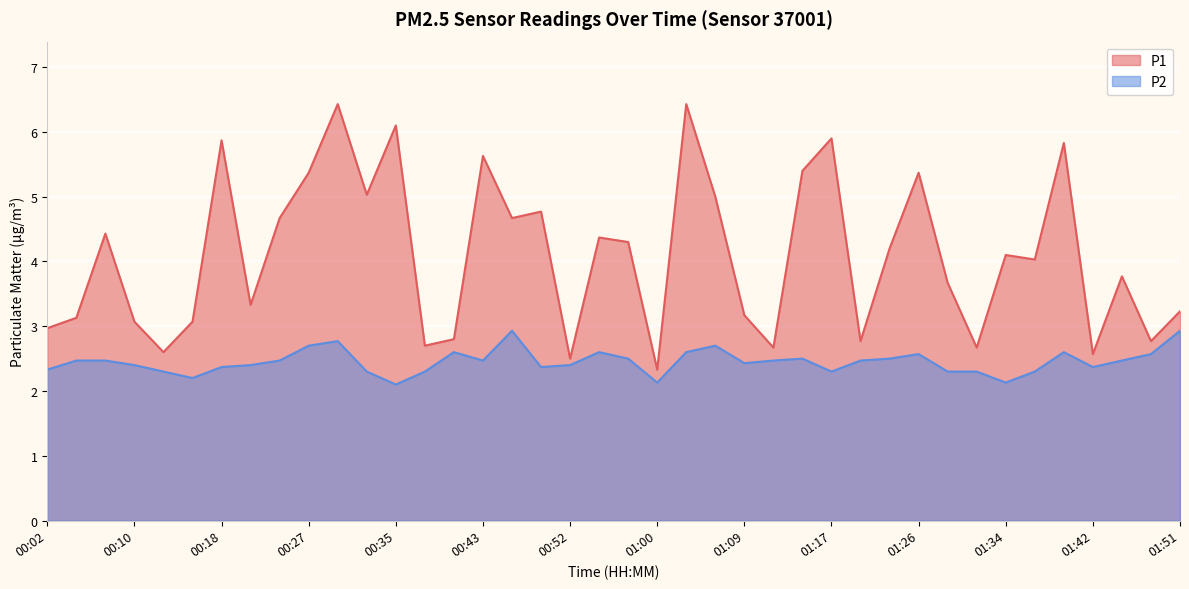

Which series has the largest range (max minus min)?

P1